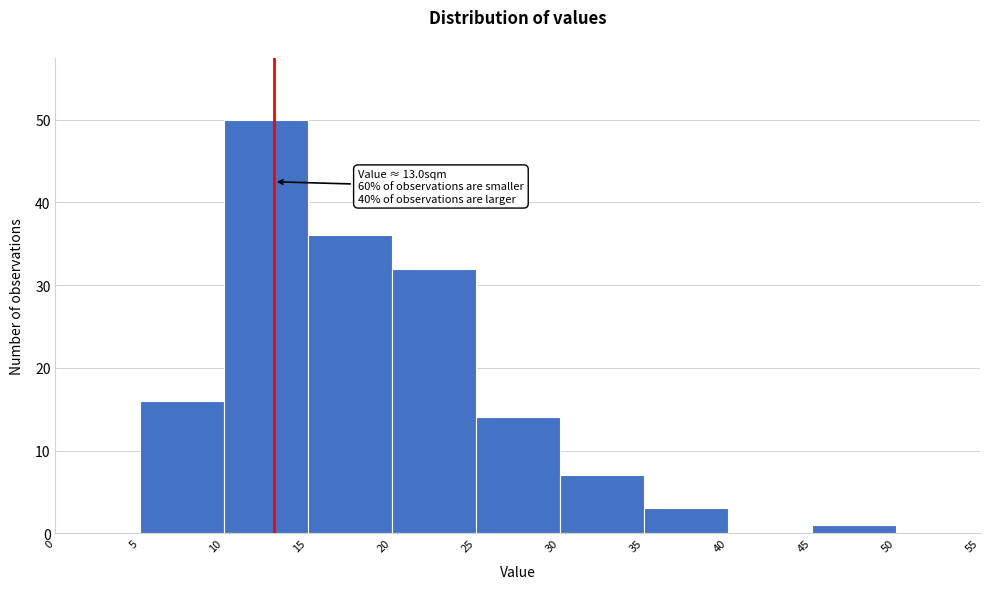

Over which range of the x-axis is the bar tallest?

10 to 15